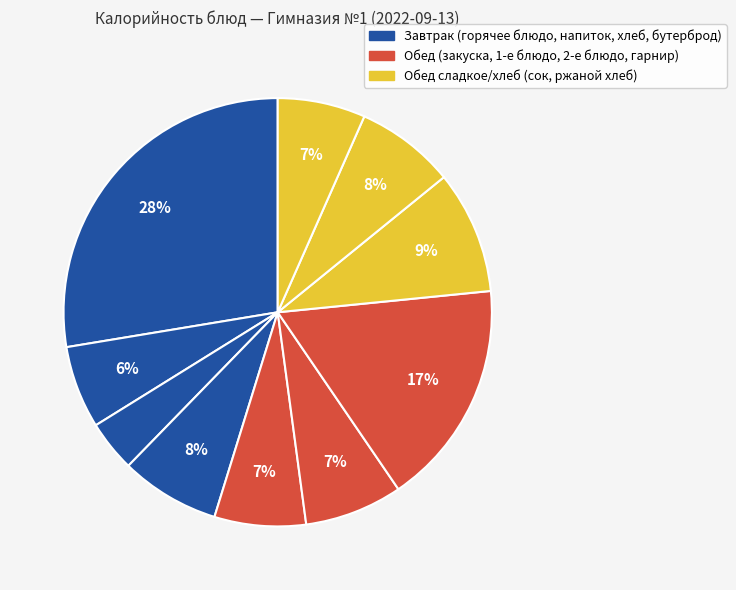

How many slices are in this pie chart?

10